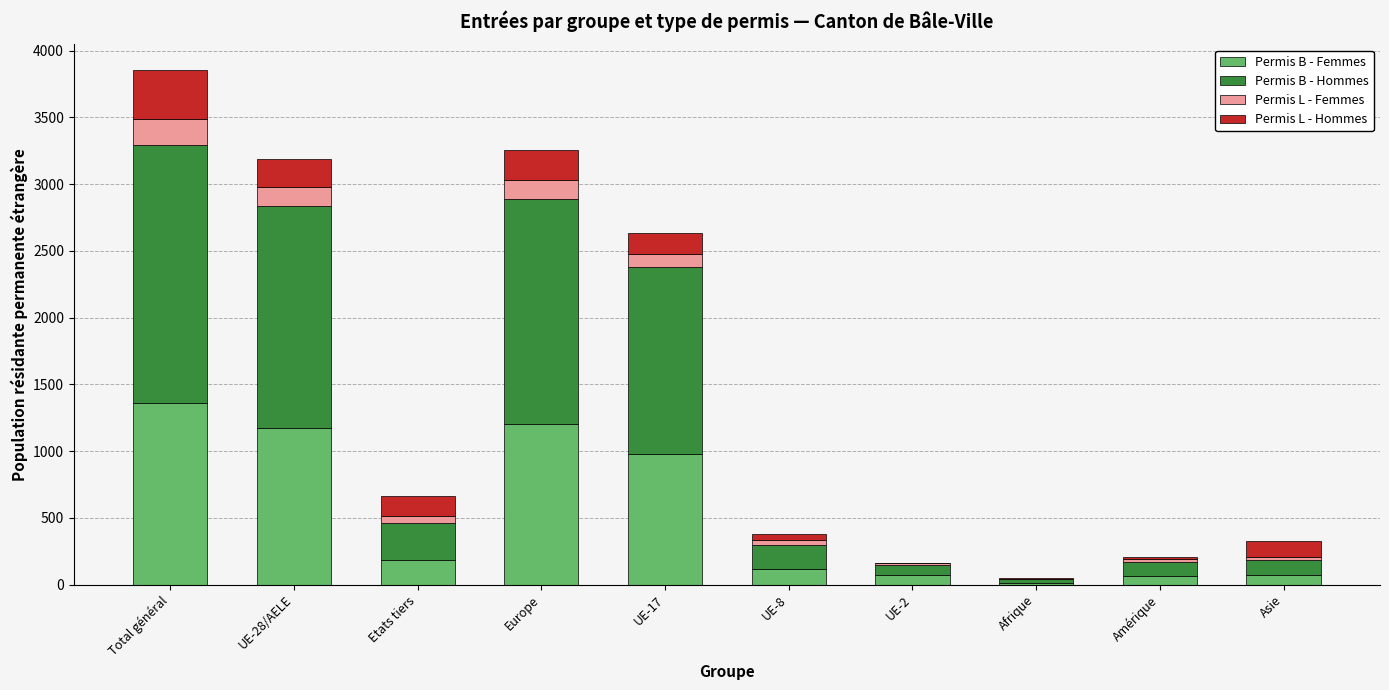

At which category is the sum across all series the highest?

Total général